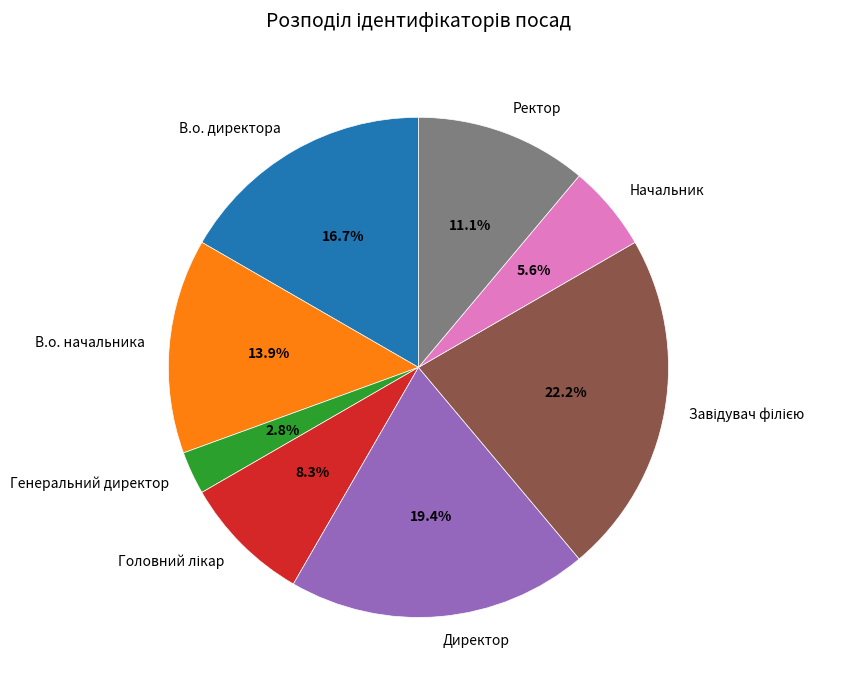

What percentage is NOT represented by Генеральний директор?

97.2%